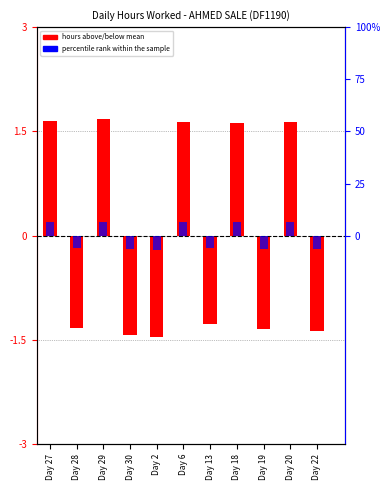

The value of Hours above/below mean at Day 2 is -2.2. True or false?

False